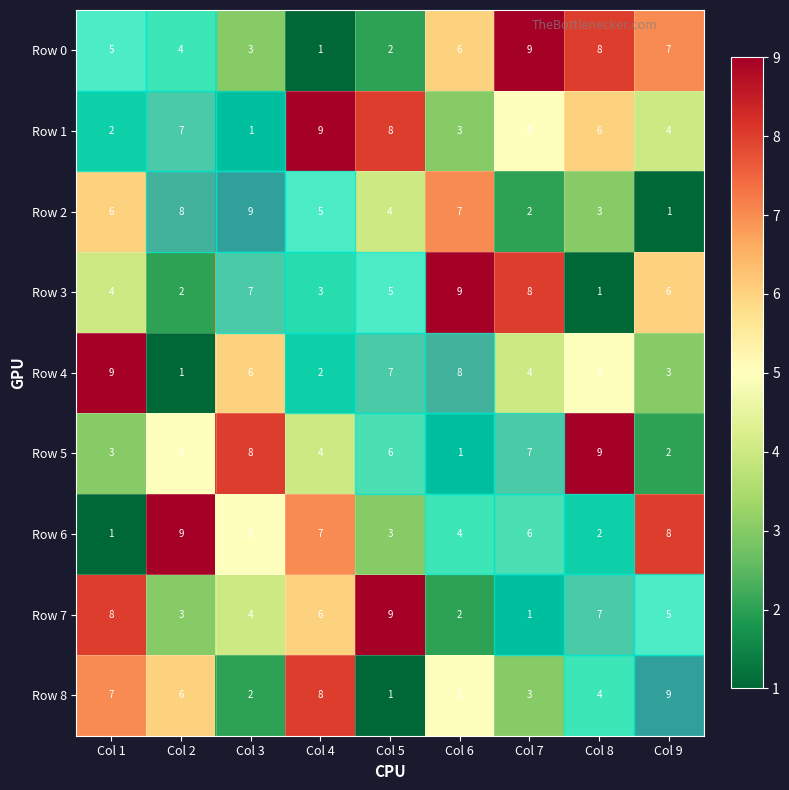

What is the difference between the maximum and second lowest values in the Row 6 series?

7